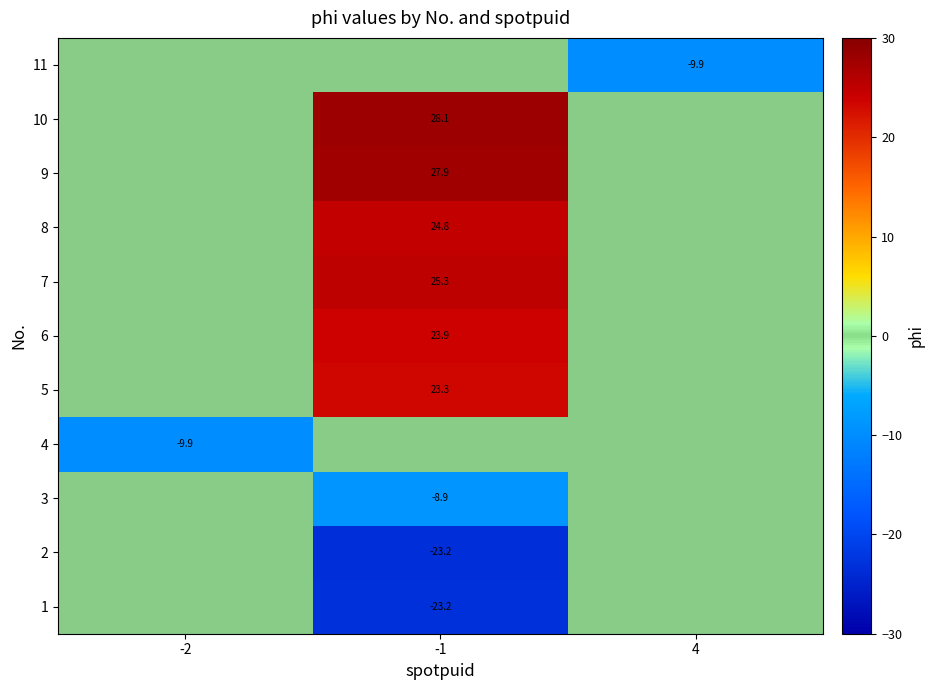

How many positive values does the 8 series have?

1